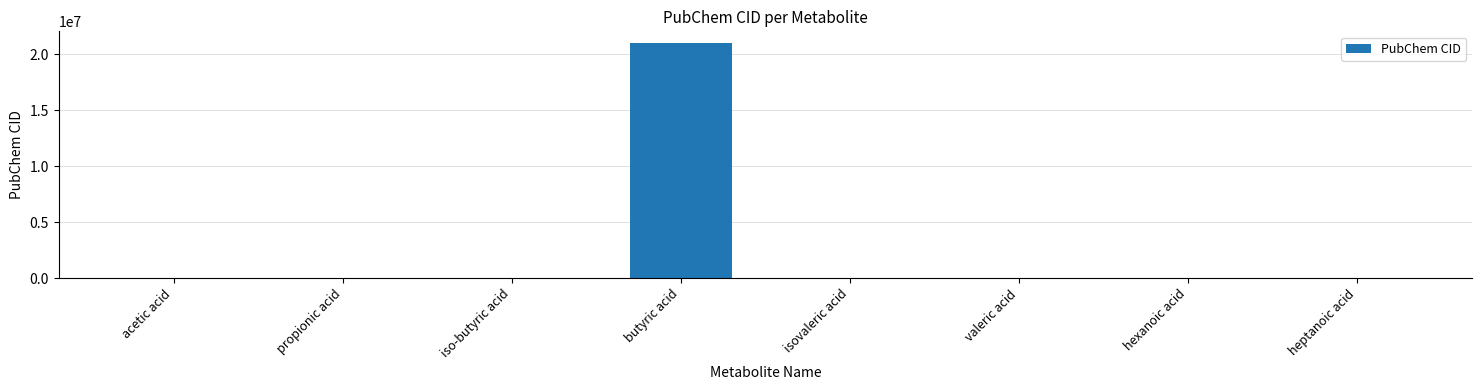

Approximately how many times larger is the value at valeric acid compared to propionic acid?

7.7